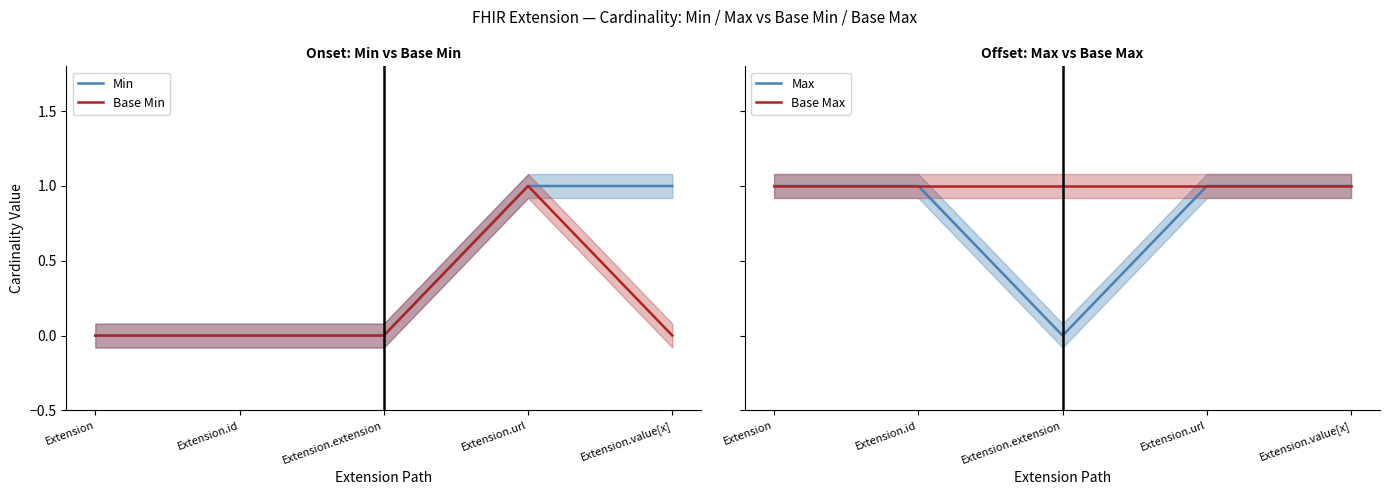

What position from the right is Extension?

5